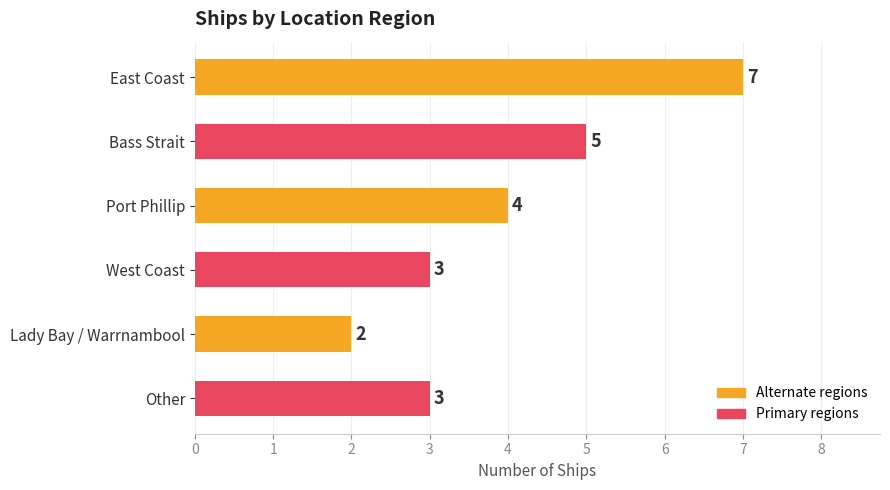

The value at Other is 5. True or false?

False